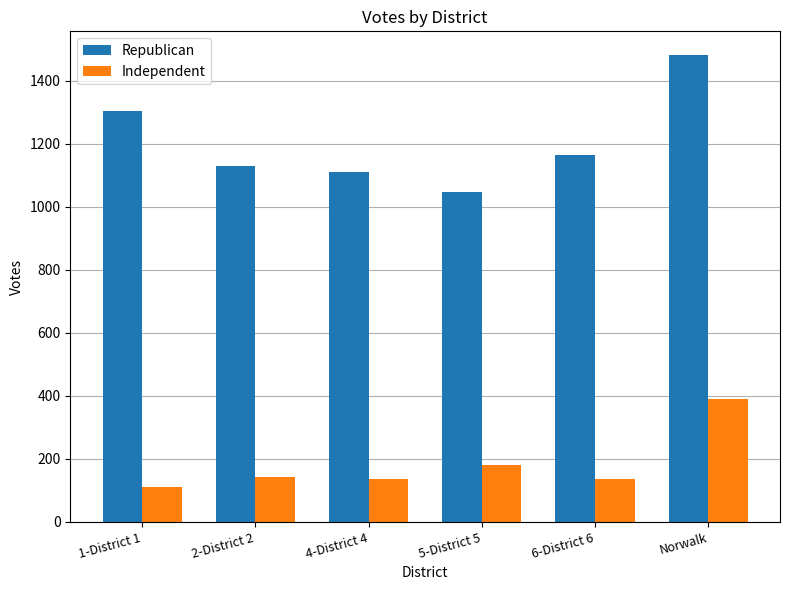

List the series in order of their peak value, highest first.

Republican, Independent